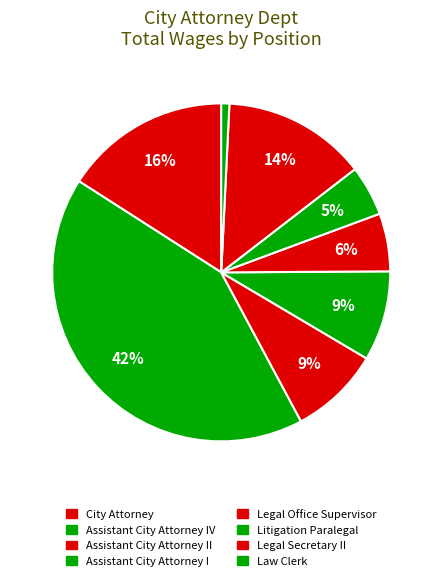

How many slices are in this pie chart?

8